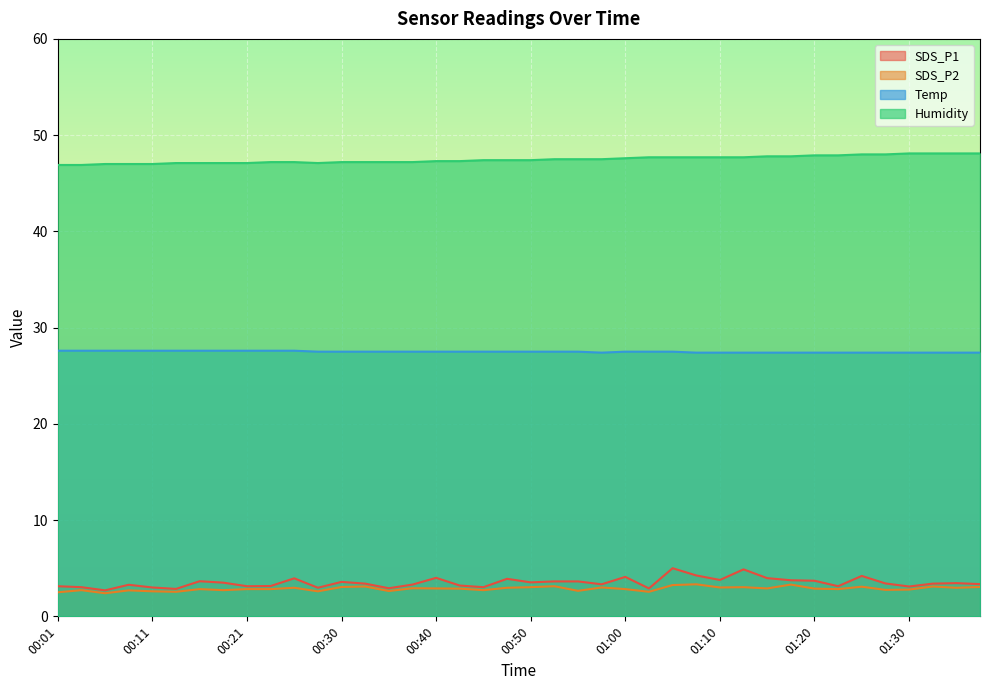

How many interior local peaks does the SDS_P2 series have?

13